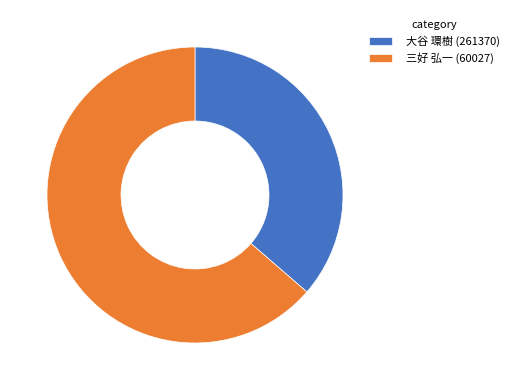

Between 三好 弘一 (60027) and 大谷 環樹 (261370), which is larger?

三好 弘一 (60027)